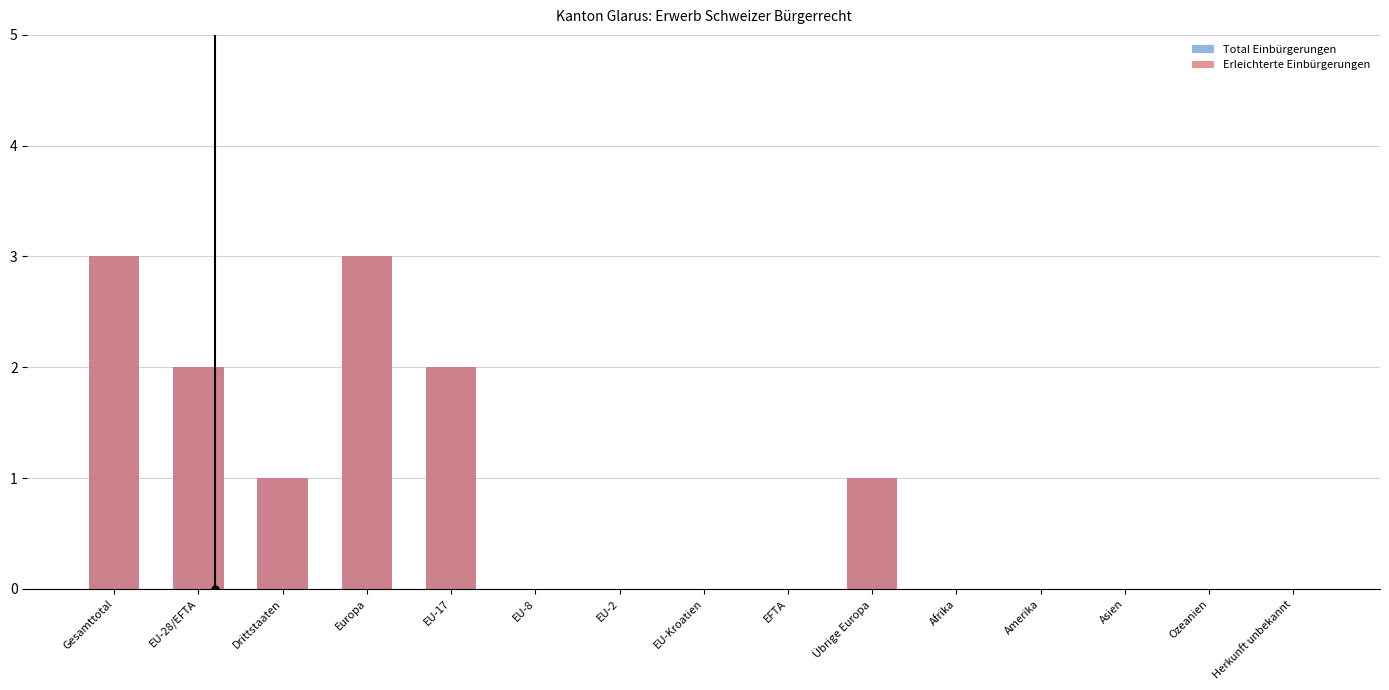

List the labels in order of Total Einbürgerungen value, smallest first.

EU-8, EU-2, EU-Kroatien, EFTA, Afrika, Amerika, Asien, Ozeanien, Herkunft unbekannt, Drittstaaten, Übrige Europa, EU-28/EFTA, EU-17, Gesamttotal, Europa